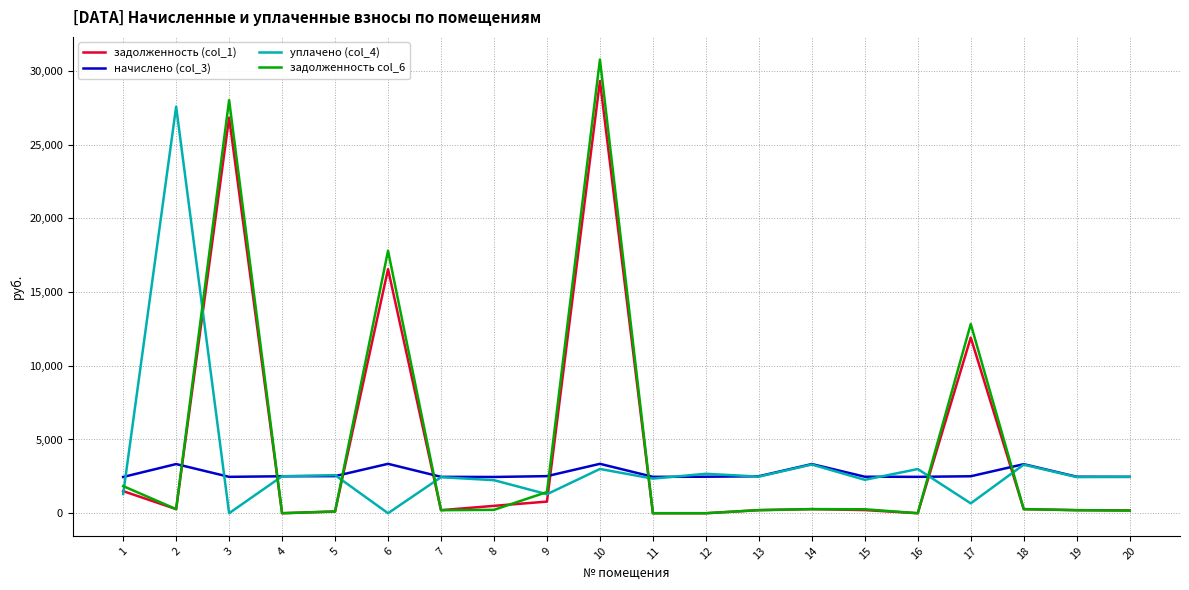

At which label does задолженность (col_1) reach its peak?

10